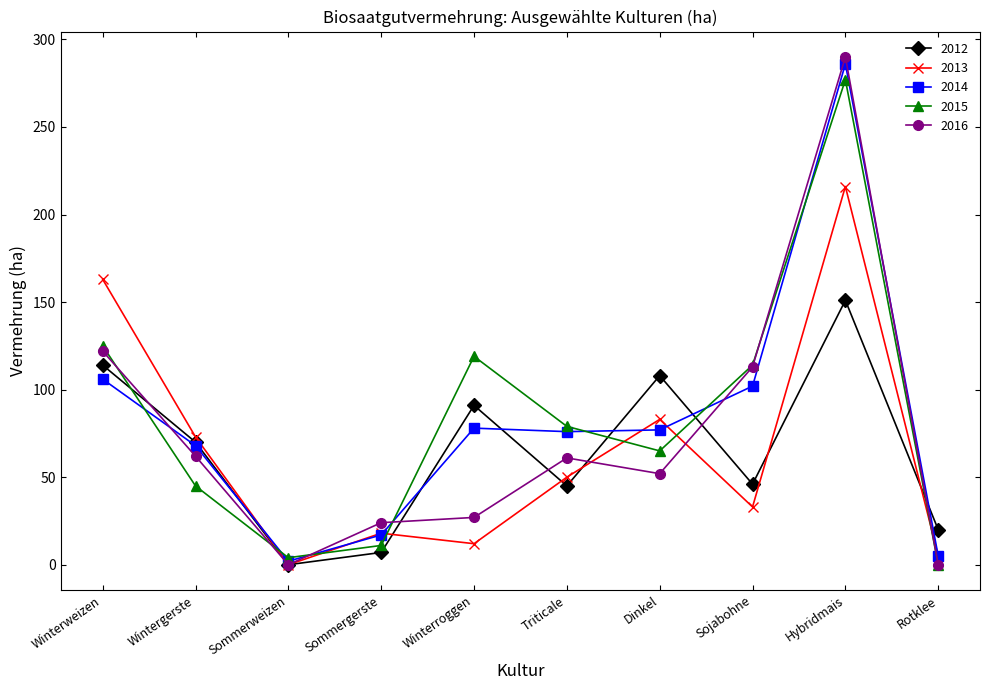

Which series changed the most between Triticale and Hybridmais?

2016